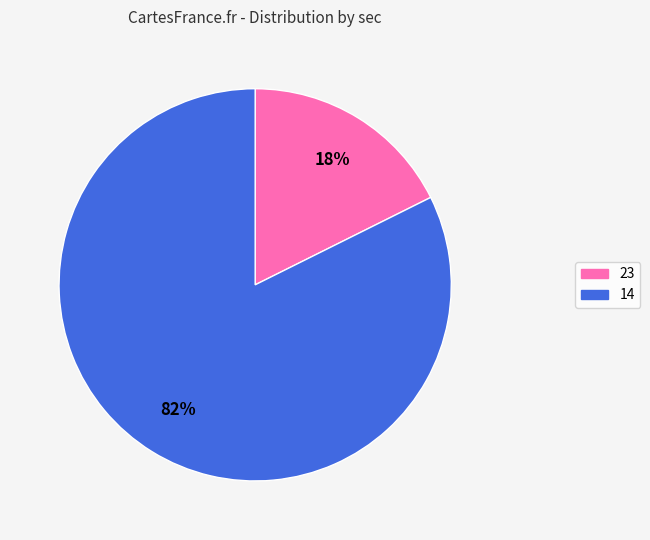

Between 23 and 14, which is larger?

14